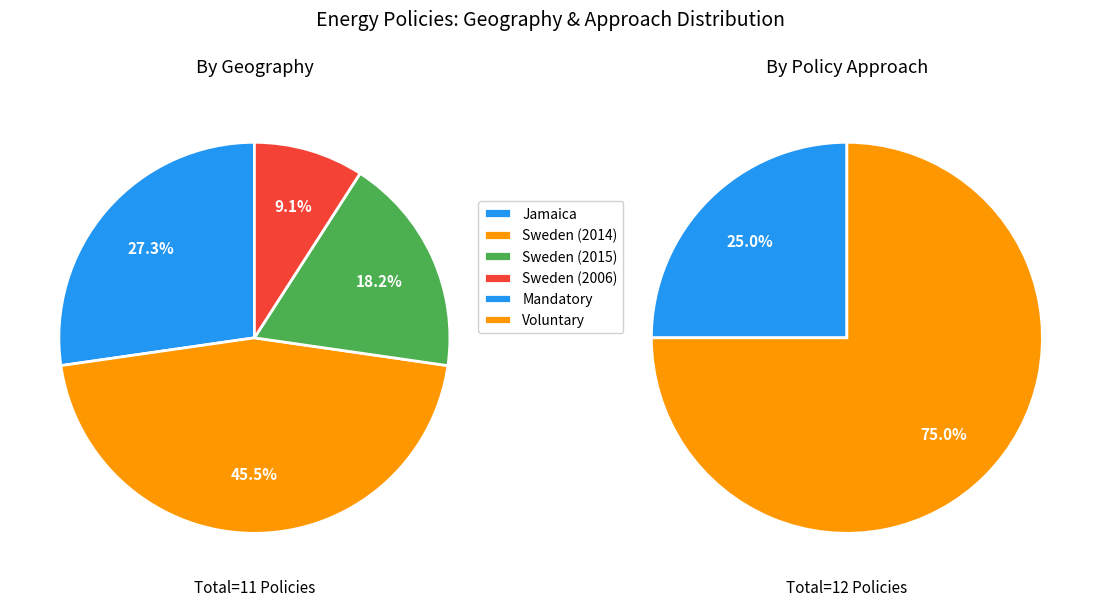

Is there any slice that represents more than half of the pie?

No